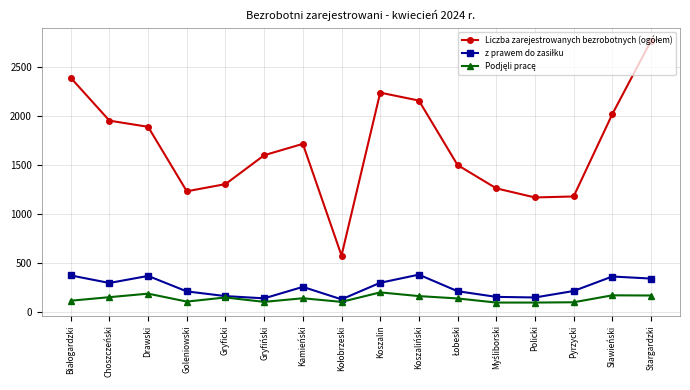

What is the minimum value shown in the chart?

94